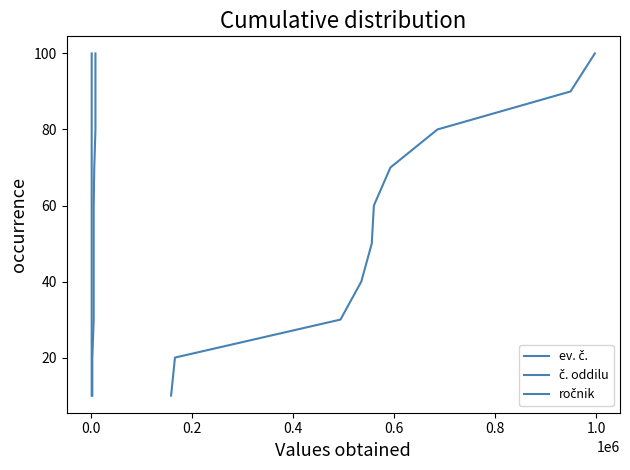

What are all the series names shown in the legend?

ev. č., č. oddilu, ročnik